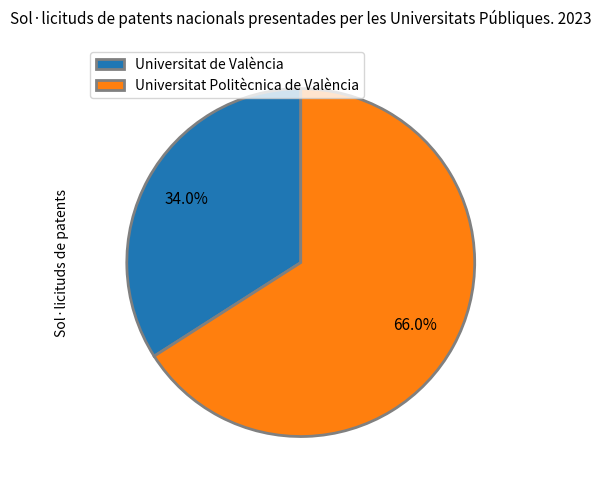

Rank the categories by value from highest to lowest.

Universitat Politècnica de València, Universitat de València